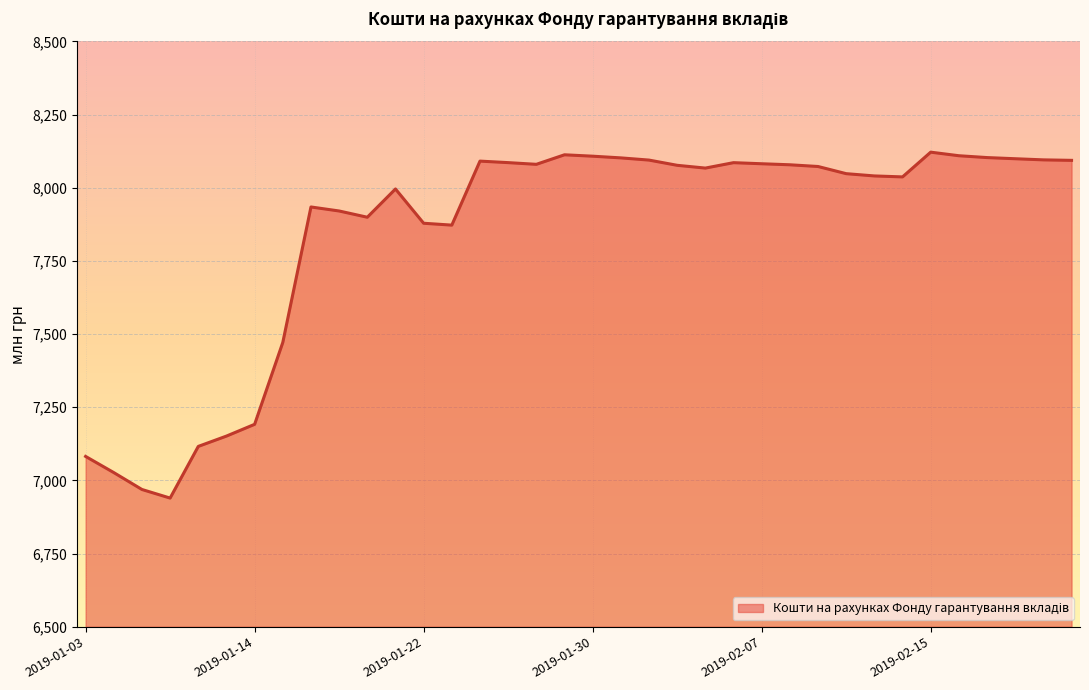

What is the minimum value shown in the chart?

6939.6